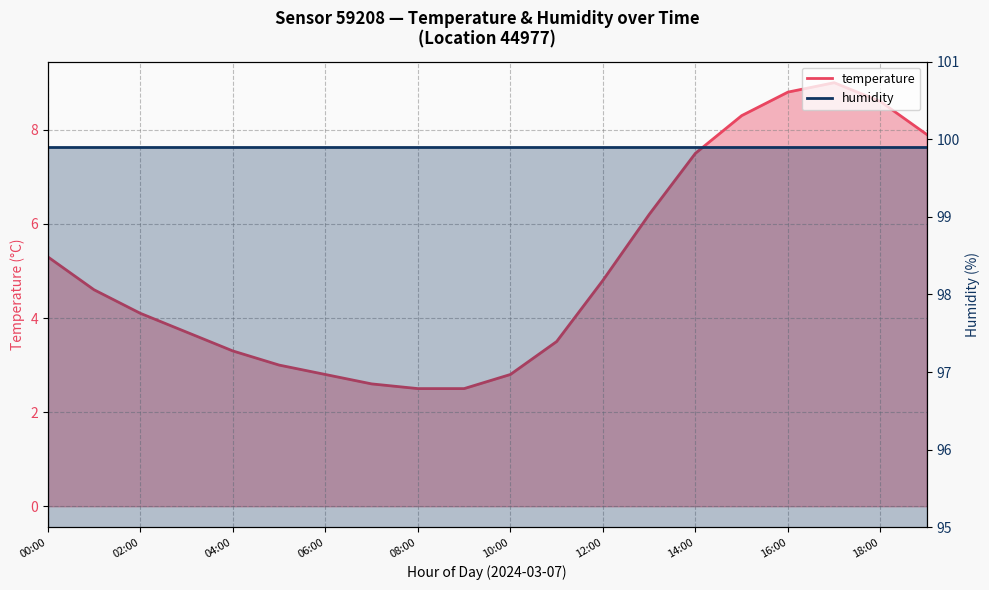

What is the label of the 13th point from the left?

12:00